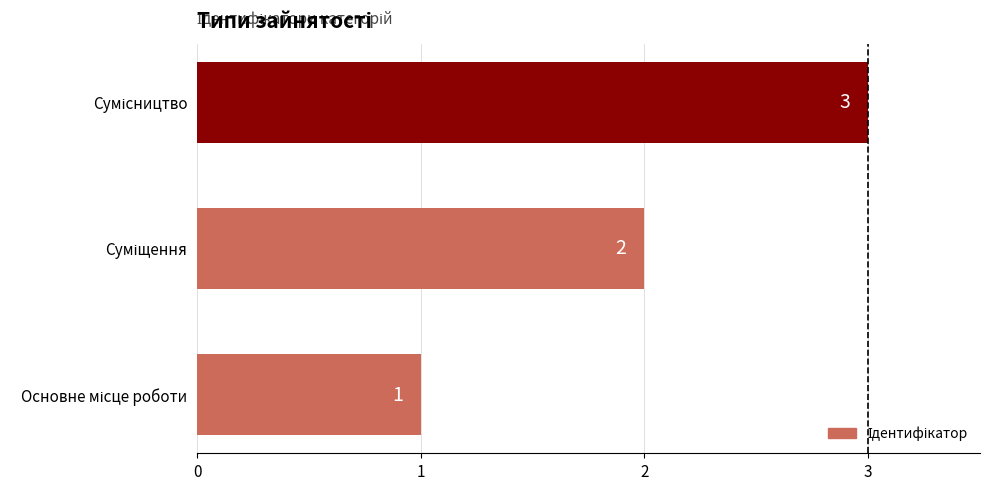

How many values are between 1 and 3?

3